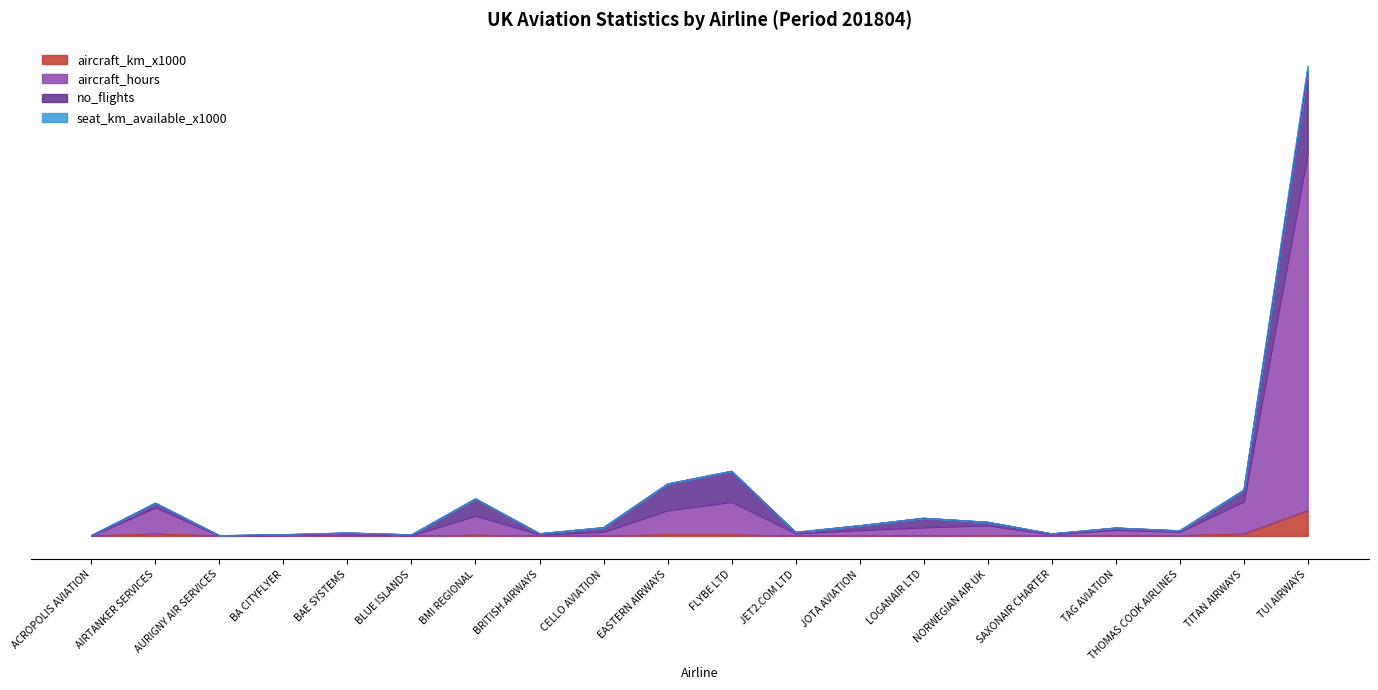

What are all the series names shown in the legend?

aircraft_km_x1000, aircraft_hours, no_flights, seat_km_available_x1000